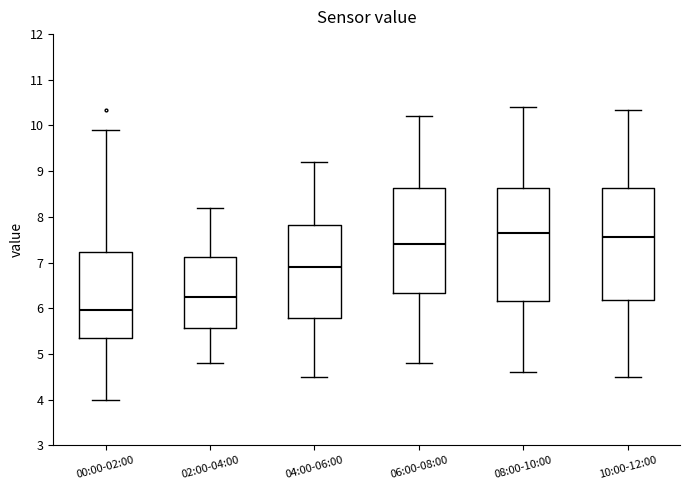

Reading left to right, transcribe this box plot: for each box, give where its median line is, the range the box spans, and where its two whiskers end, as read against the y-axis. The values are not printed on the chart, so give them approximately, as read against the axis.

00:00-02:00: median 6.0, box 5.4 to 7.2, whiskers 4.0 to 9.9
02:00-04:00: median 6.3, box 5.6 to 7.1, whiskers 4.8 to 8.2
04:00-06:00: median 6.9, box 5.8 to 7.8, whiskers 4.5 to 9.2
06:00-08:00: median 7.4, box 6.3 to 8.6, whiskers 4.8 to 10.2
08:00-10:00: median 7.7, box 6.2 to 8.6, whiskers 4.6 to 10.4
10:00-12:00: median 7.6, box 6.2 to 8.6, whiskers 4.5 to 10.3